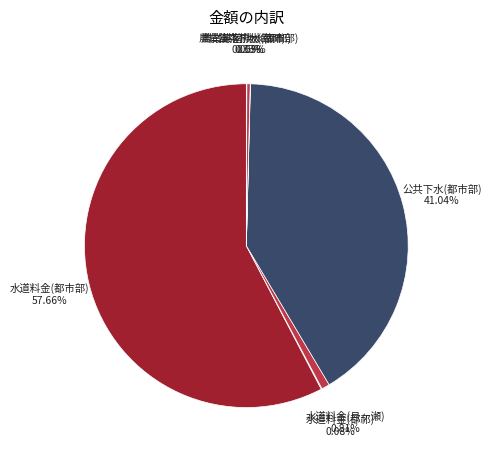

To the nearest percent, what is the combined percentage of 水道料金(月ヶ瀬) and 公共下水(都市部)?

42%